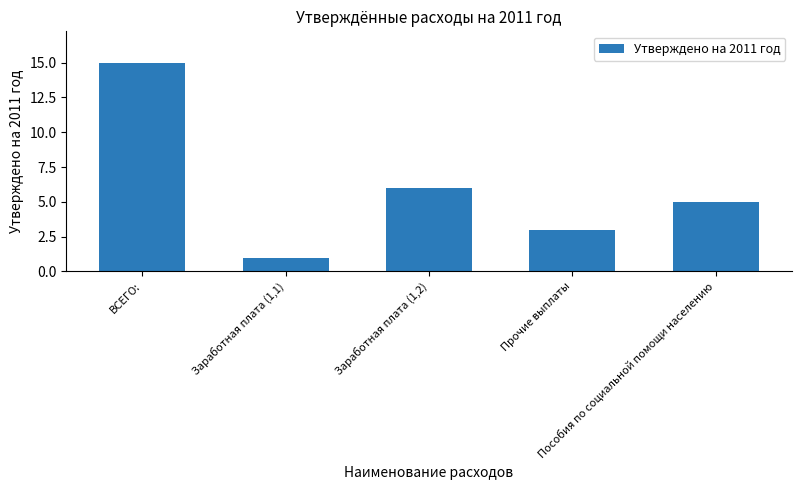

What is the sum of all values?

30